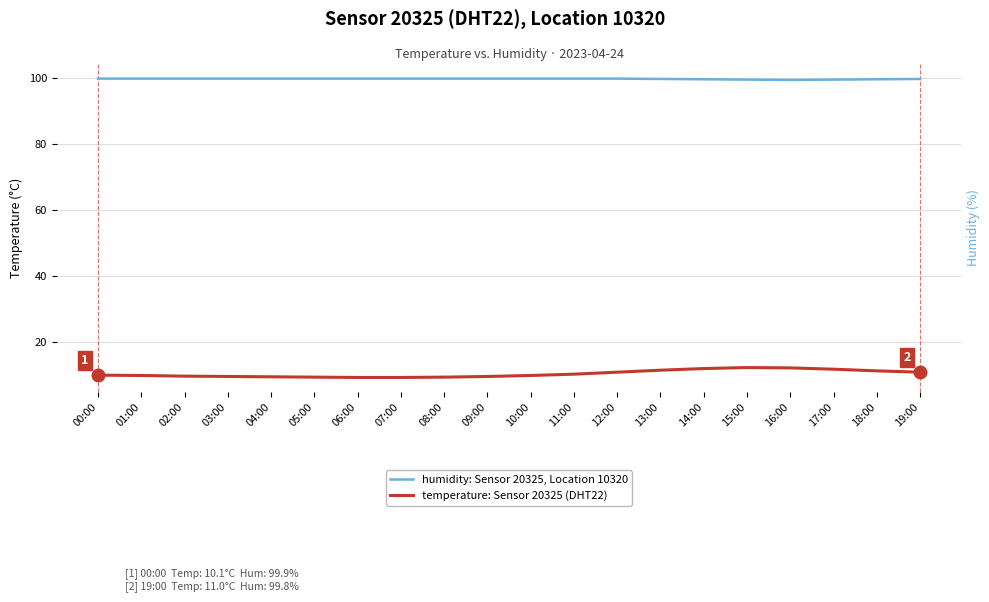

What is the value of the humidity: Sensor 20325, Location 10320 point at the 13th from the left?

99.9